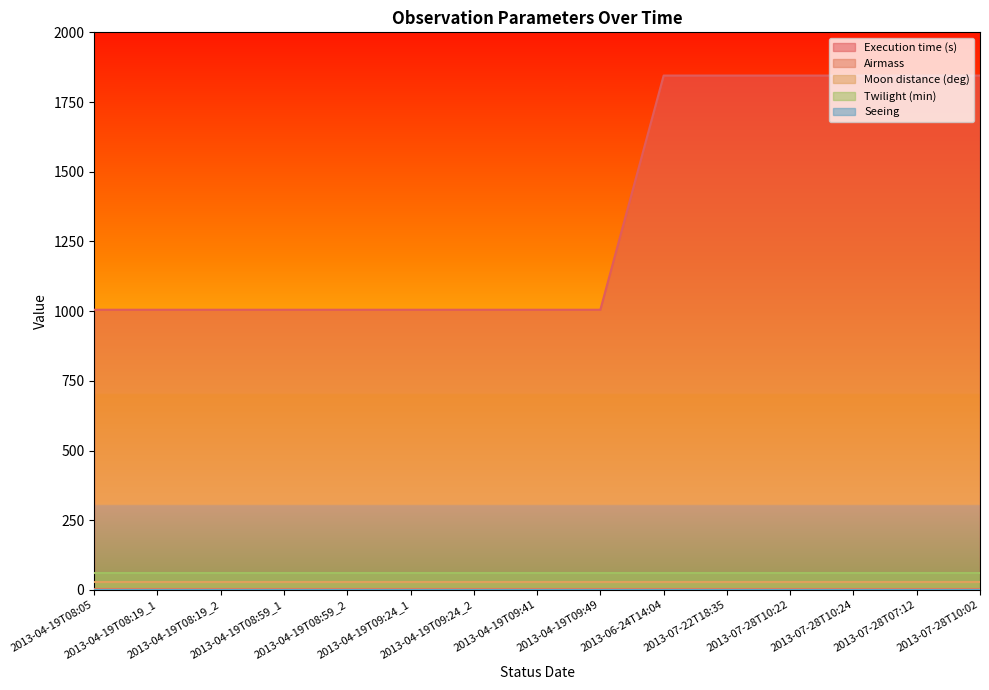

What are all the series names shown in the legend?

Execution time (s), Airmass, Moon distance (deg), Twilight (min), Seeing